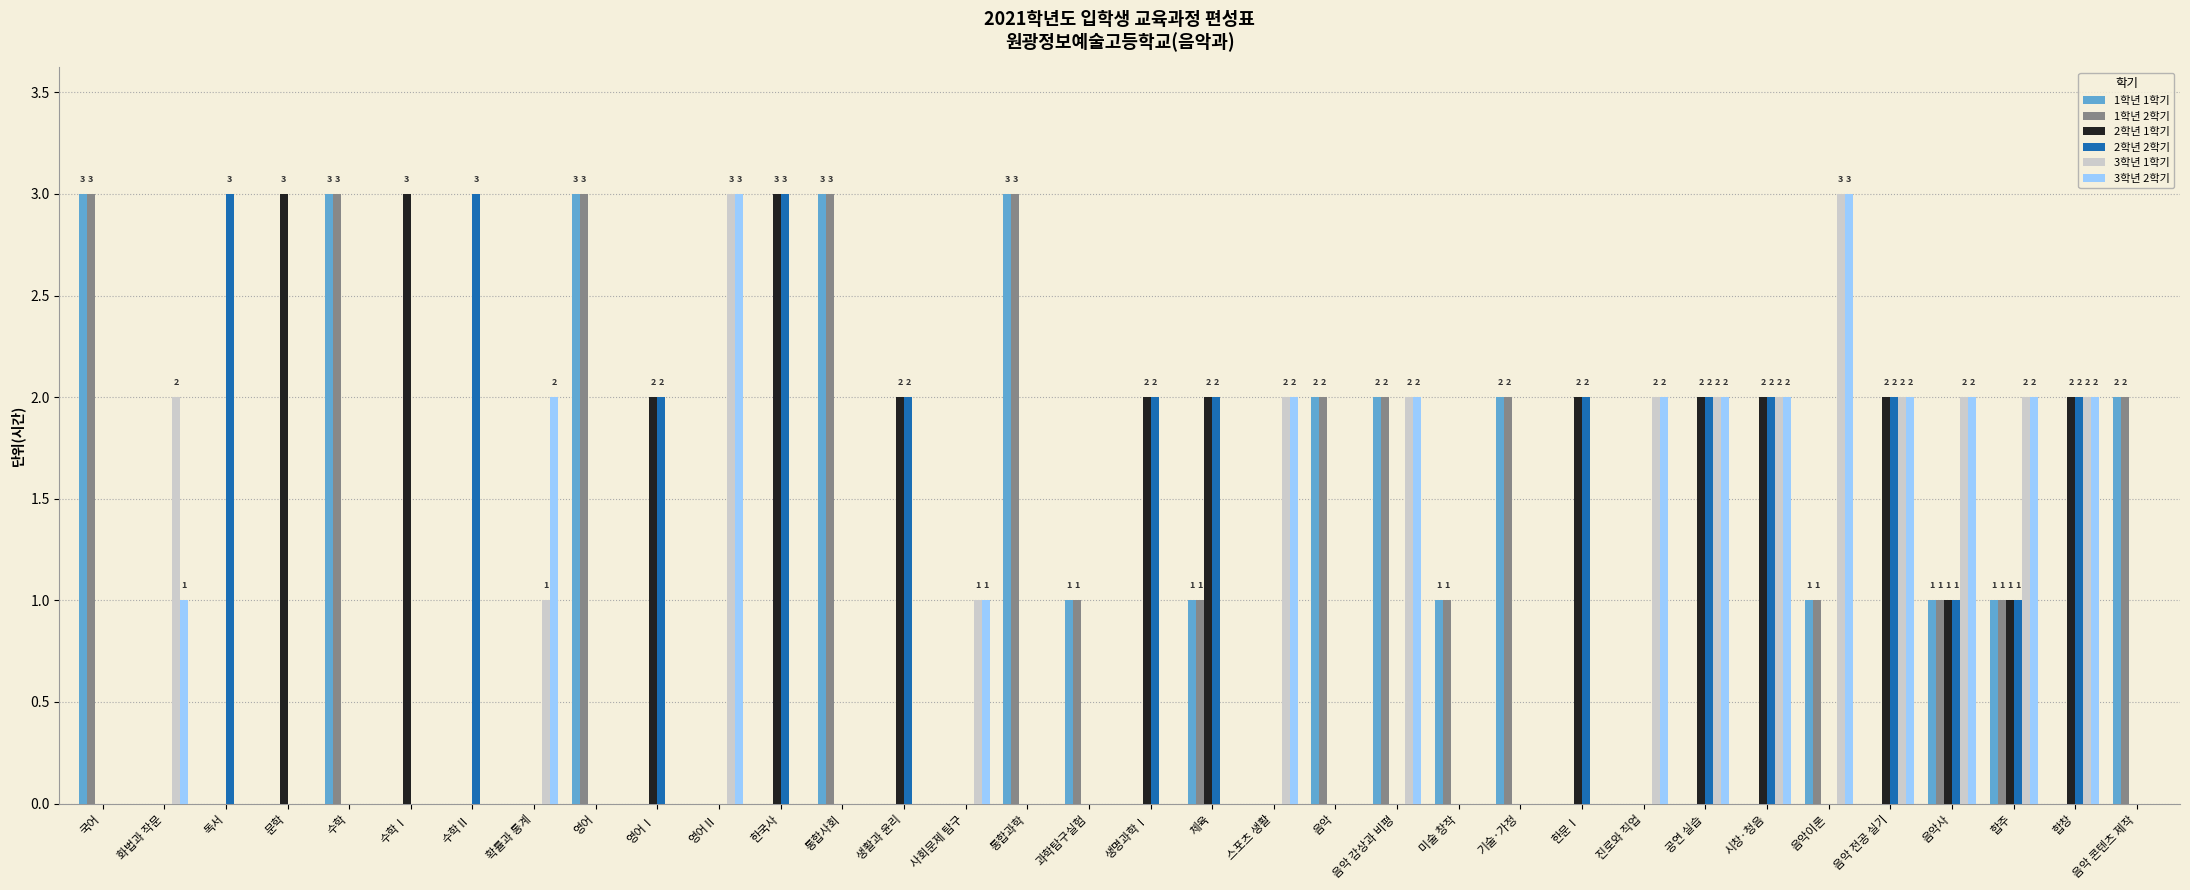

How many distinct data groups are displayed?

6